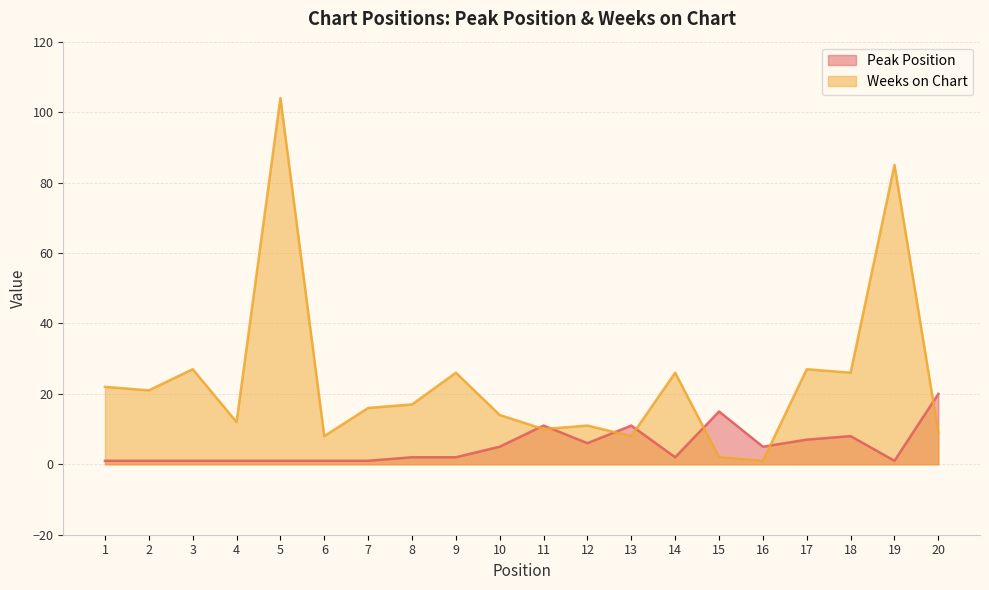

What are all the series names shown in the legend?

Peak Position, Weeks on Chart